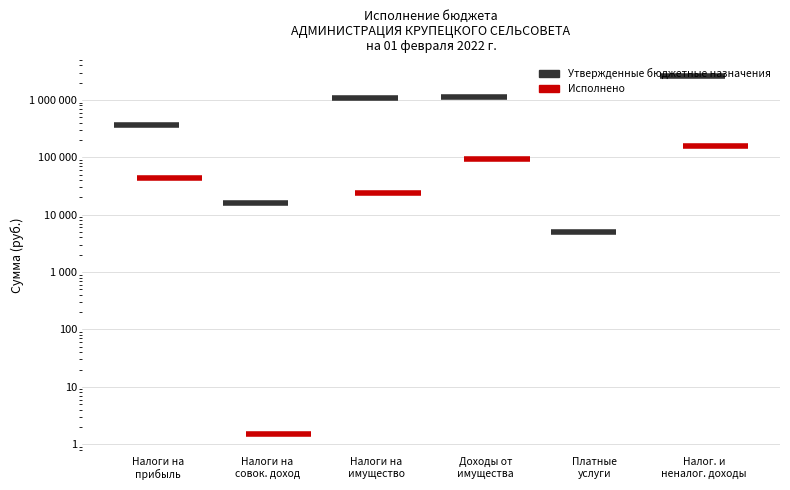

What value does the Утвержденные бюджетные назначения series have at Налоги на
прибыль?

369369.0